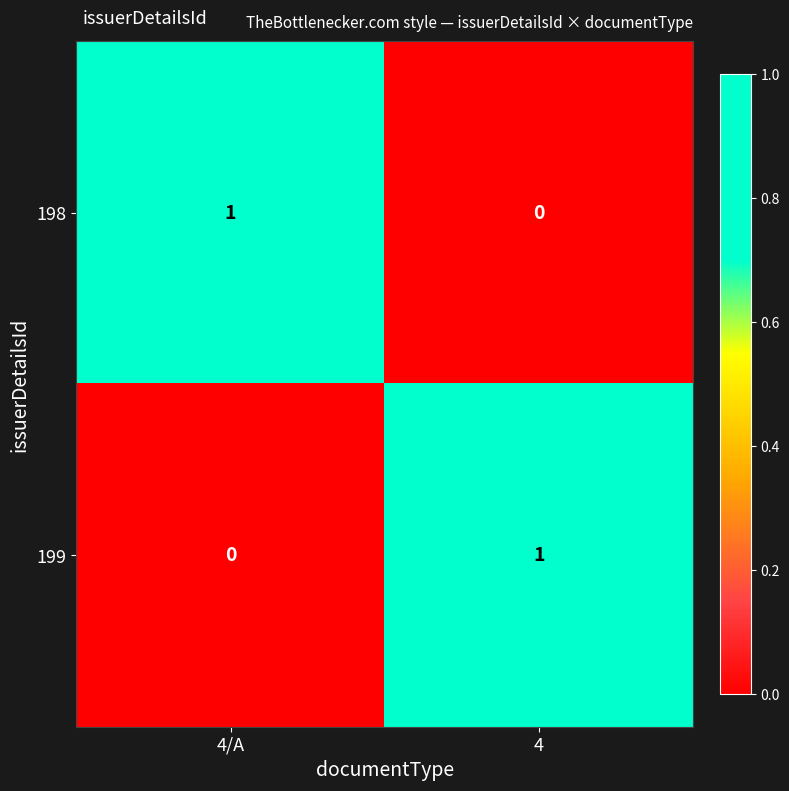

Reading left to right, extract all data points from this chart.

198: 4/A=1	4=0
199: 4/A=0	4=1